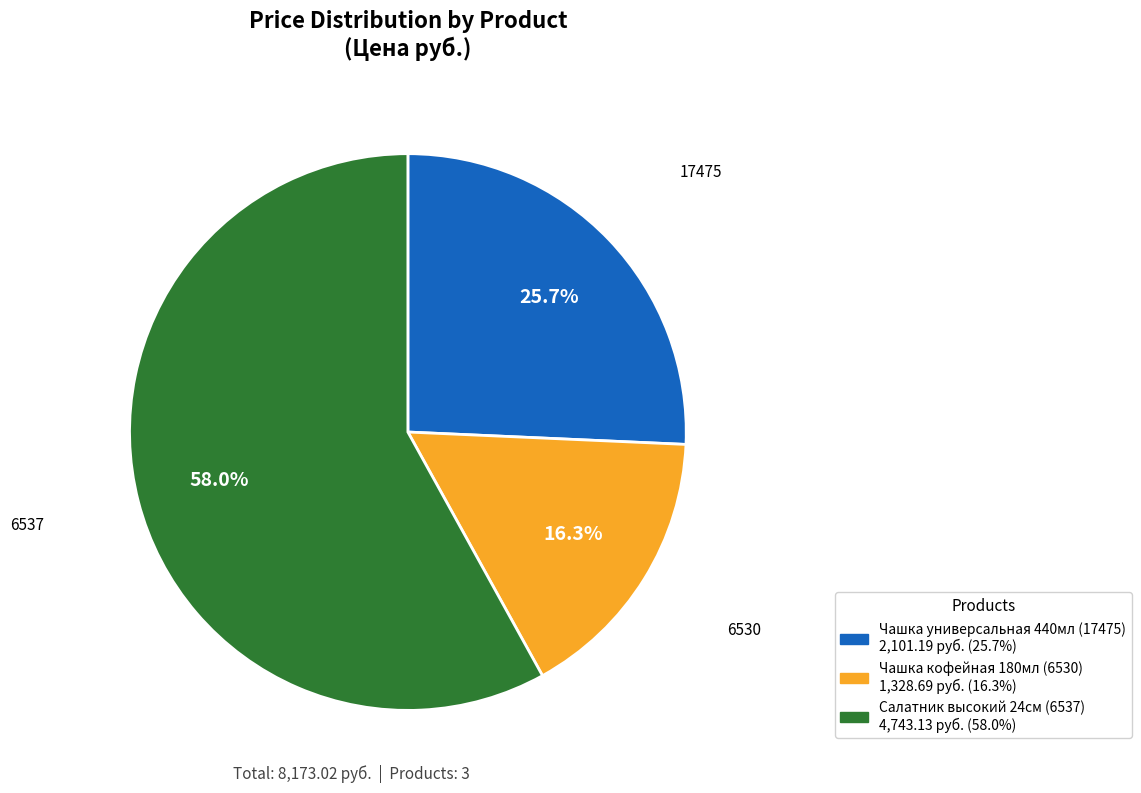

Is there a majority slice in this chart?

Yes